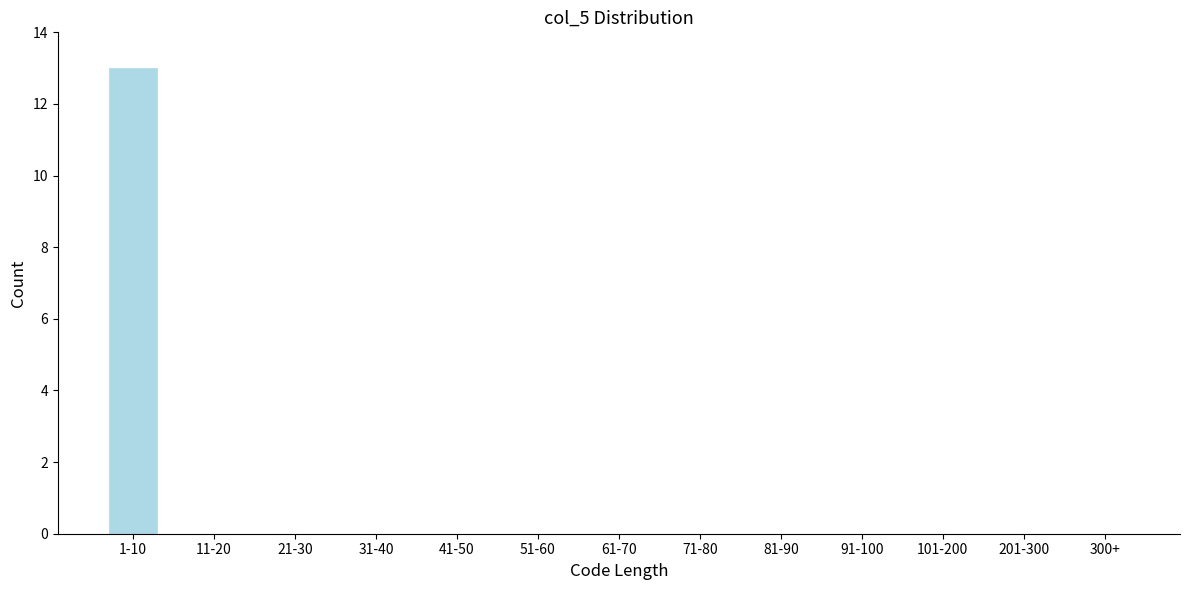

Reading left to right, what are all the values shown in this chart?

1-10=13	11-20=0	21-30=0	31-40=0	41-50=0	51-60=0	61-70=0	71-80=0	81-90=0	91-100=0	101-200=0	201-300=0	300+=0